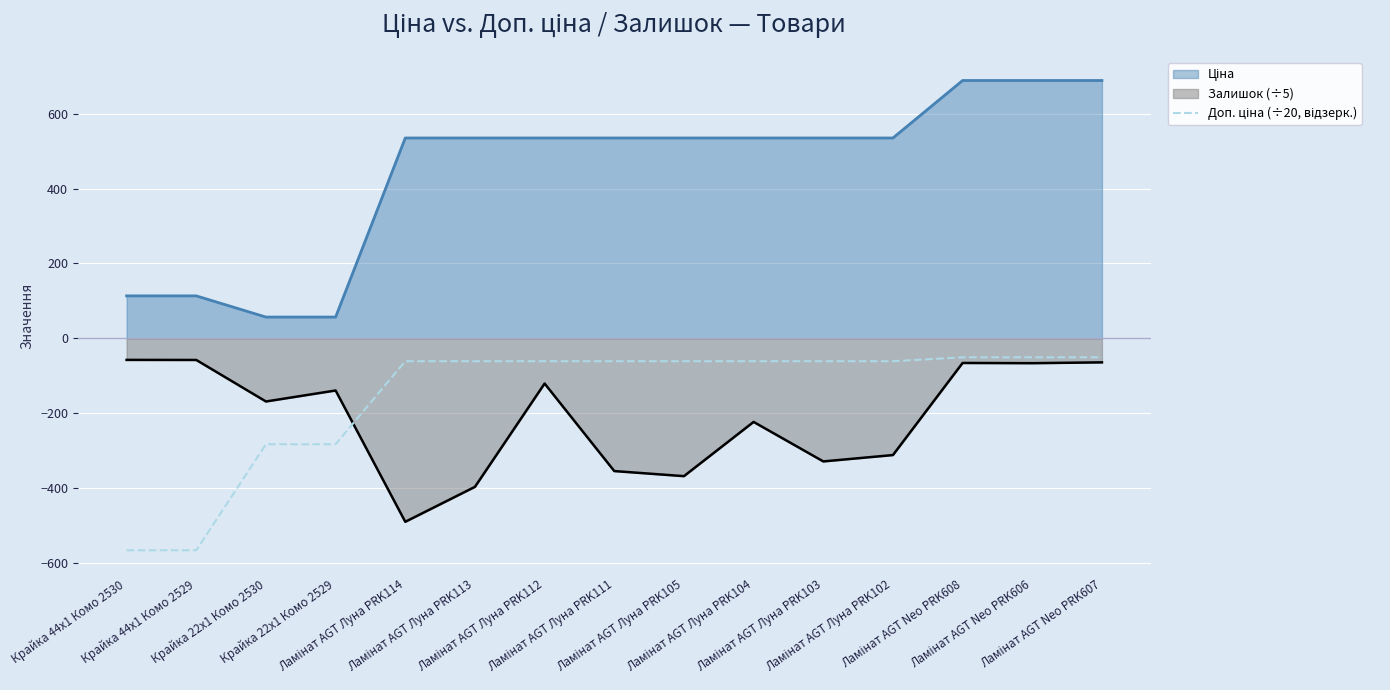

True or false: there are more than 0 points higher than both neighbors.

False